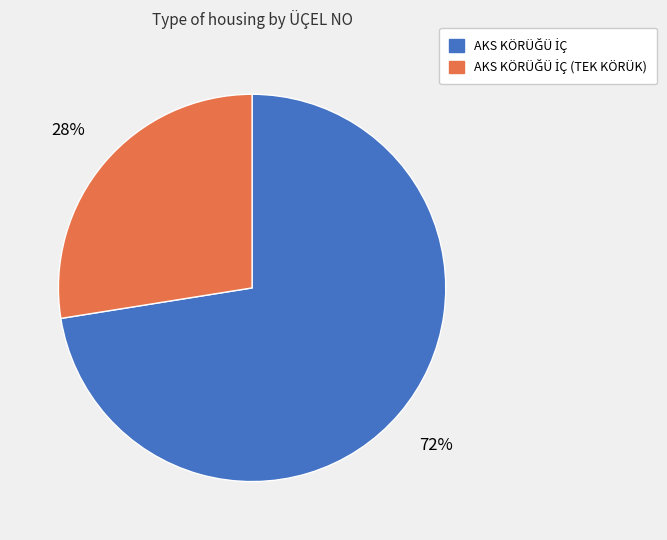

Is there a majority slice in this chart?

Yes